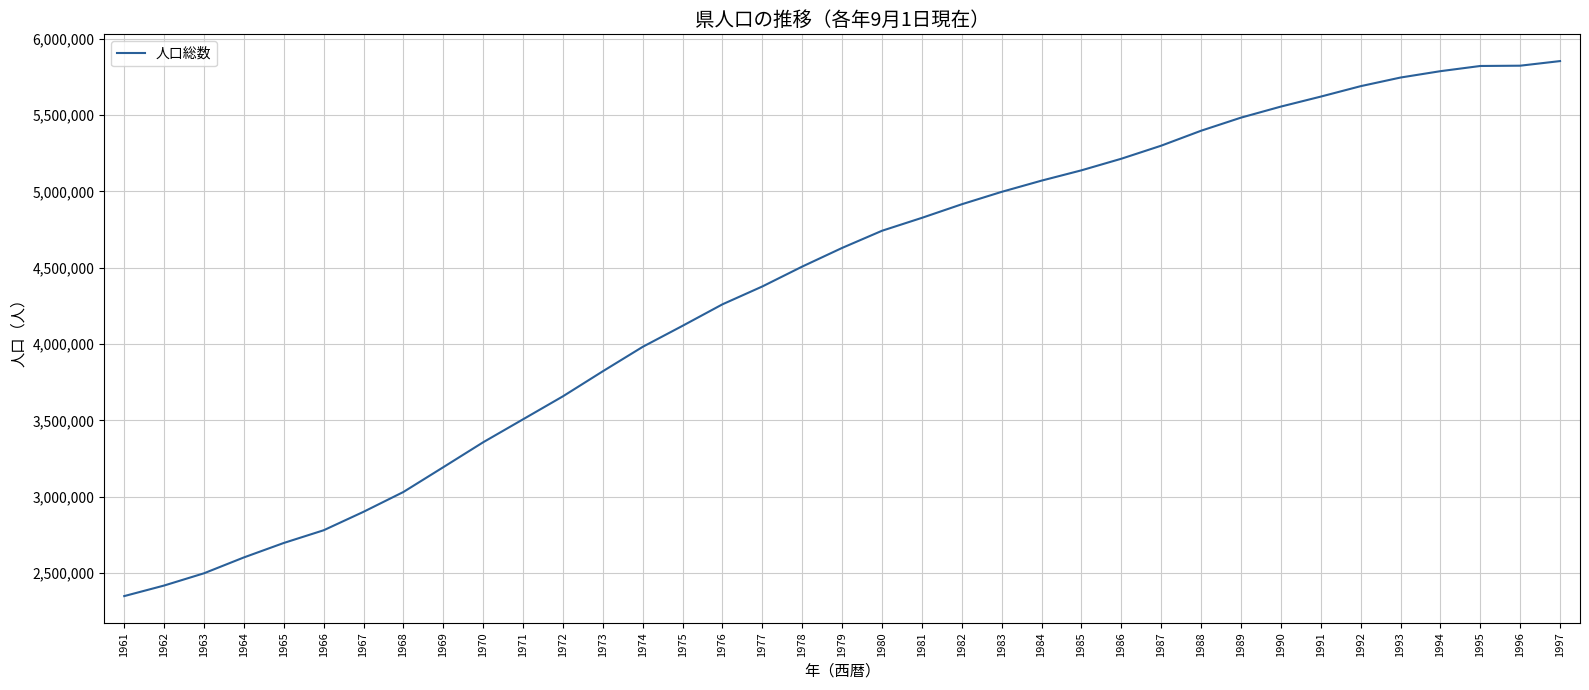

What is the minimum value shown in the chart?

2348662